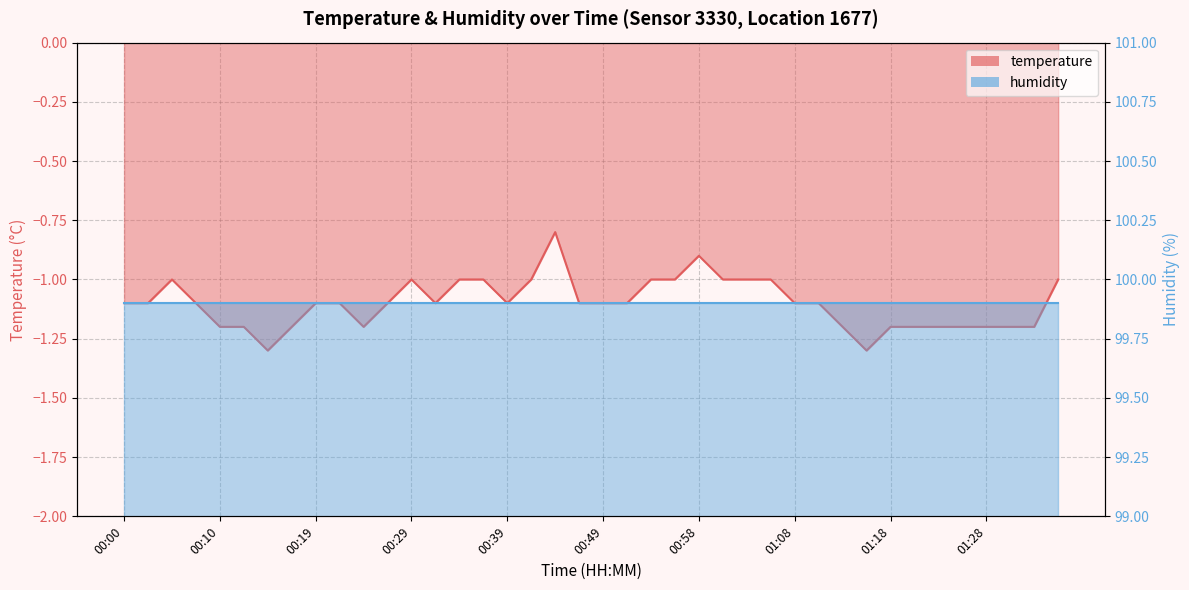

Which category has the highest value across all series?

00:44